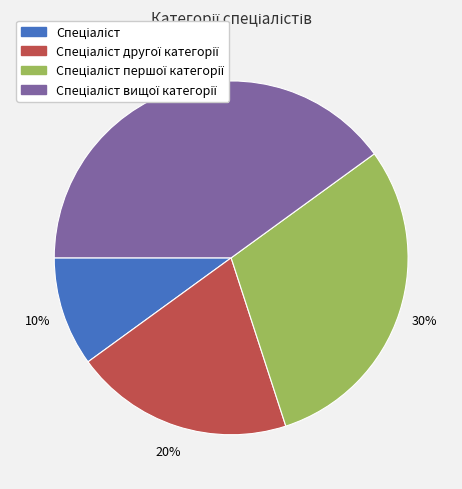

Does any single category account for the majority?

No